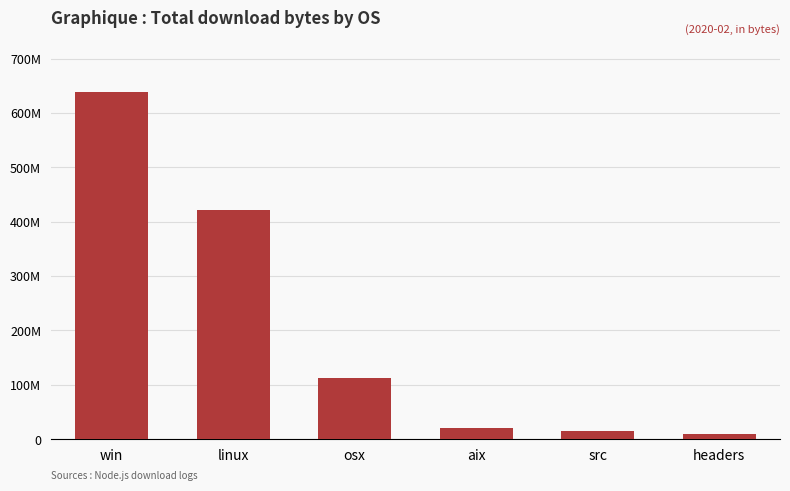

Are the bars horizontal?

No